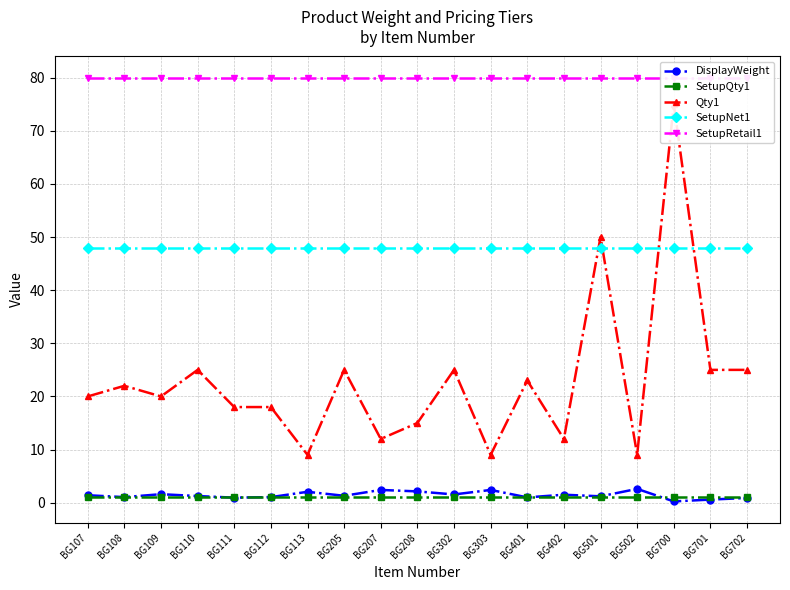

What is the total value across all series at BG501?

180.2